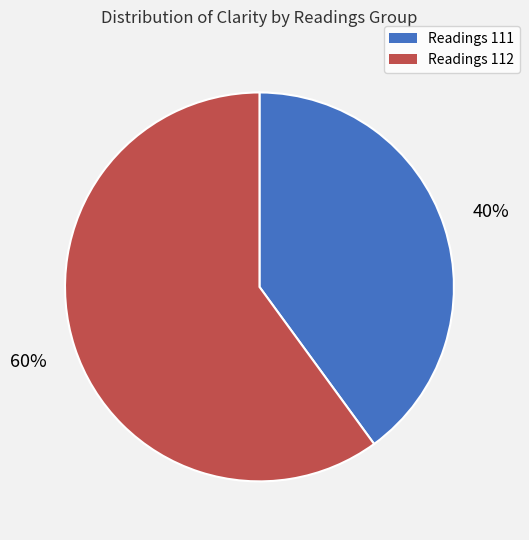

To the nearest percent, what is the difference between the largest and smallest slice percentages?

20%